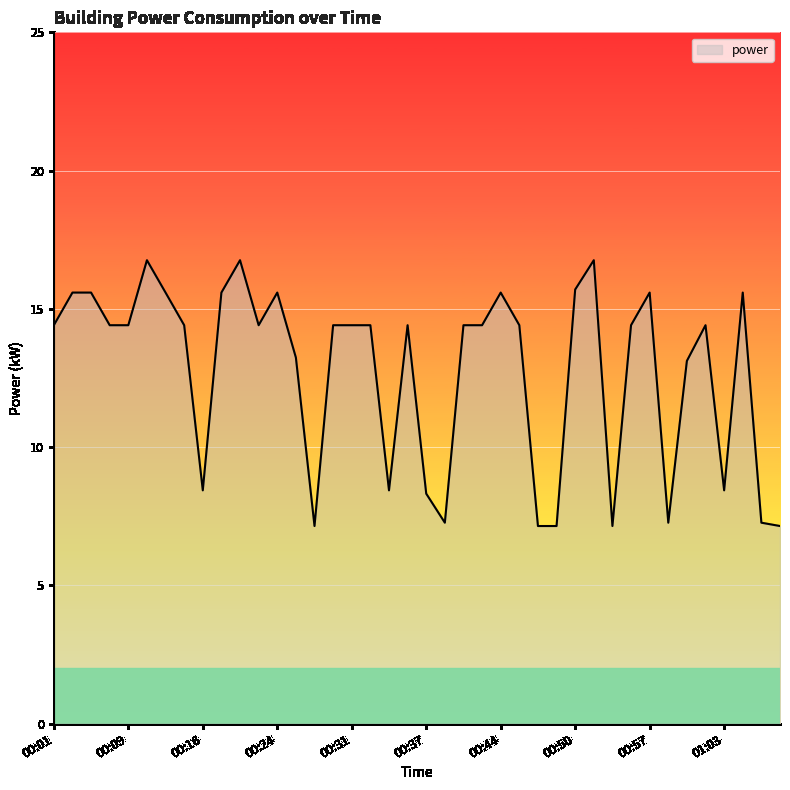

What is the minimum value shown in the chart?

7.2